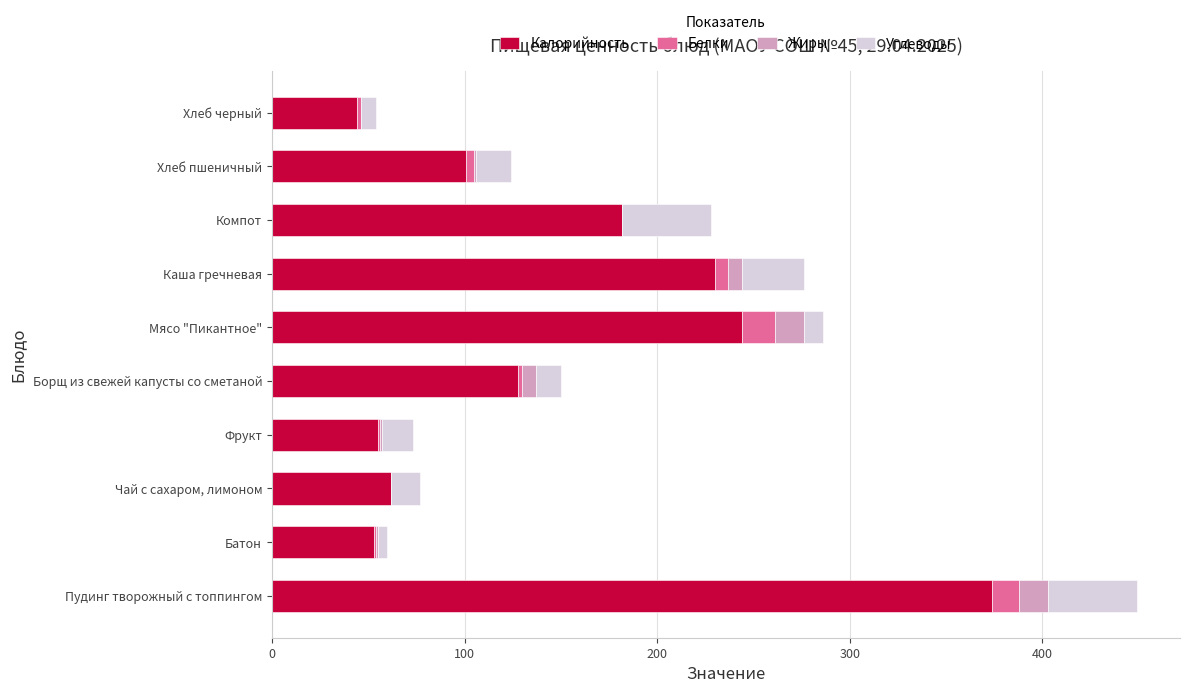

At which category is the sum across all series the highest?

Пудинг творожный с топпингом